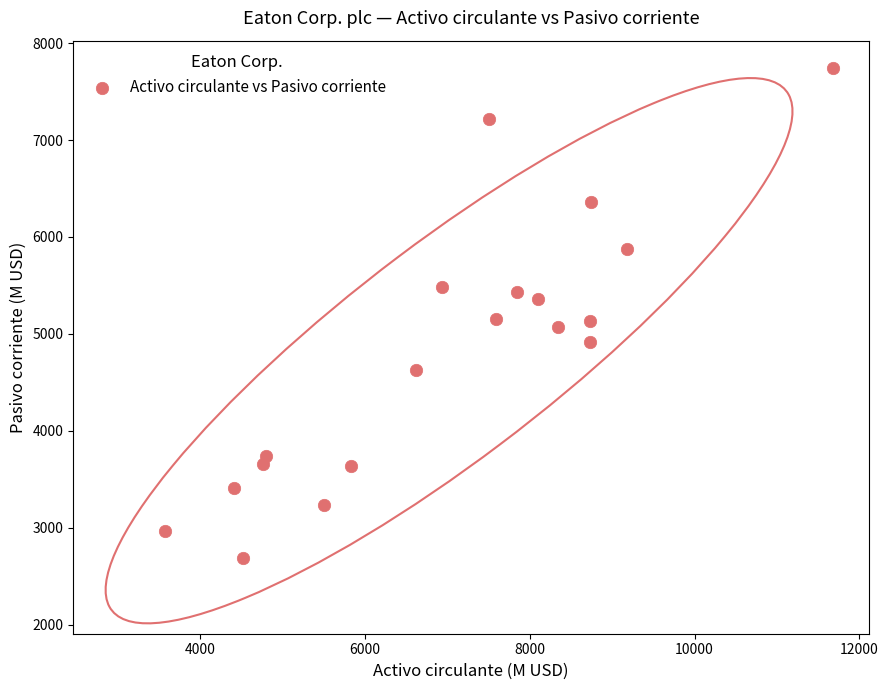

What is the range of X values (max minus min)?

8097